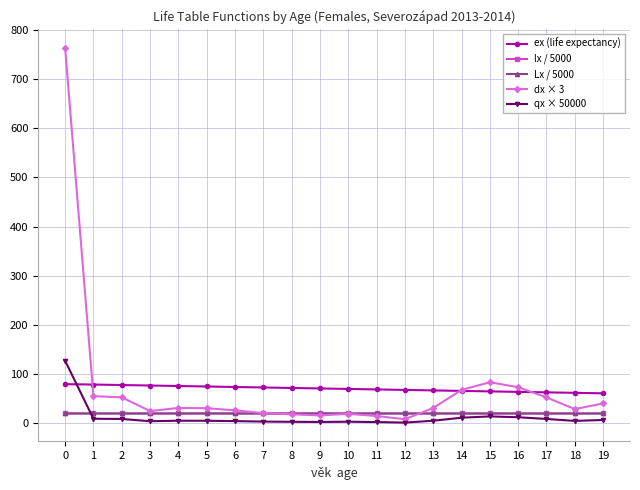

What is the highest value of the qx × 50000 series?

127.2